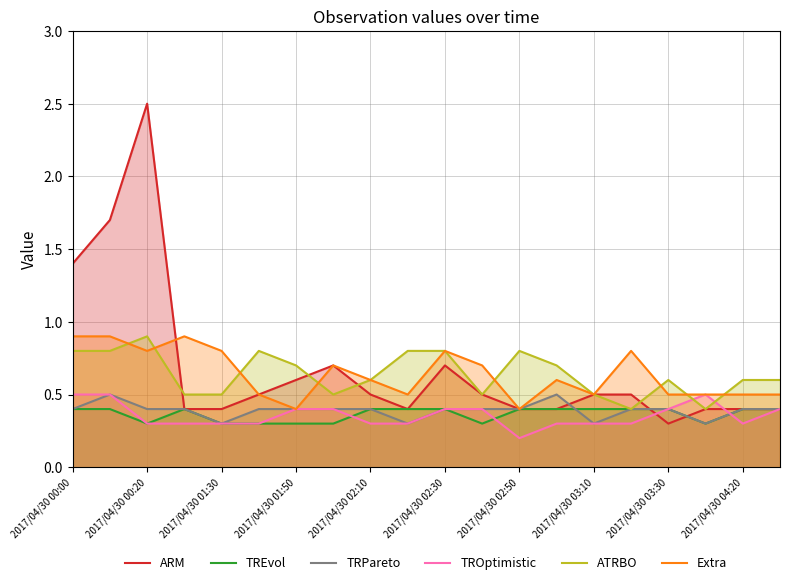

True or false: TROptimistic has more than 1 points higher than both neighbors.

False